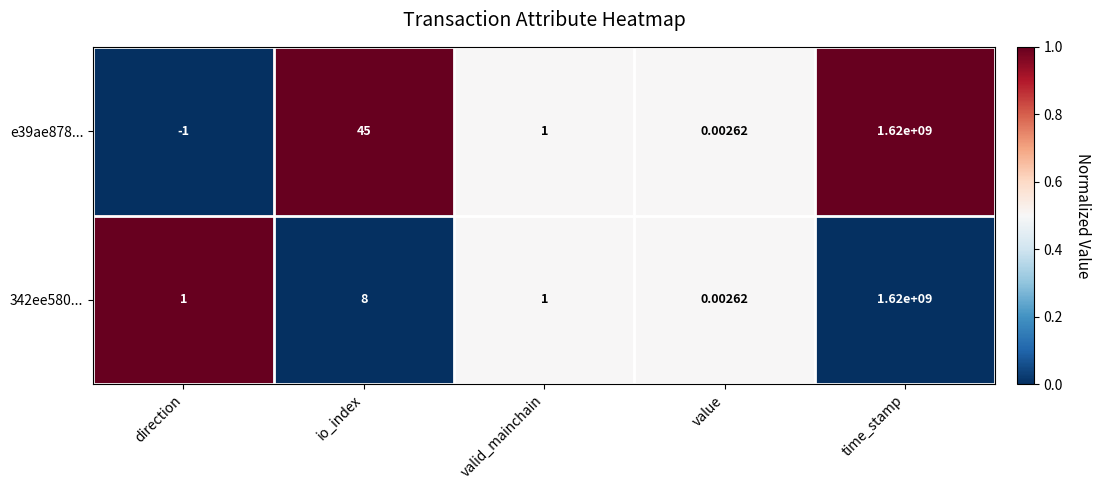

Which label corresponds to the smallest value in the chart?

direction